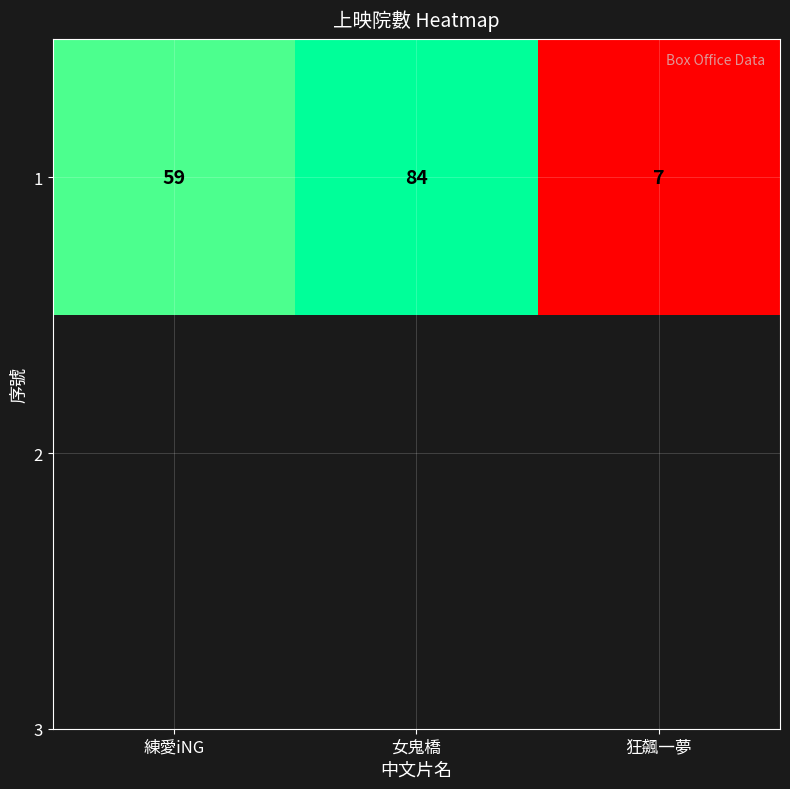

What is the greatest value displayed?

84